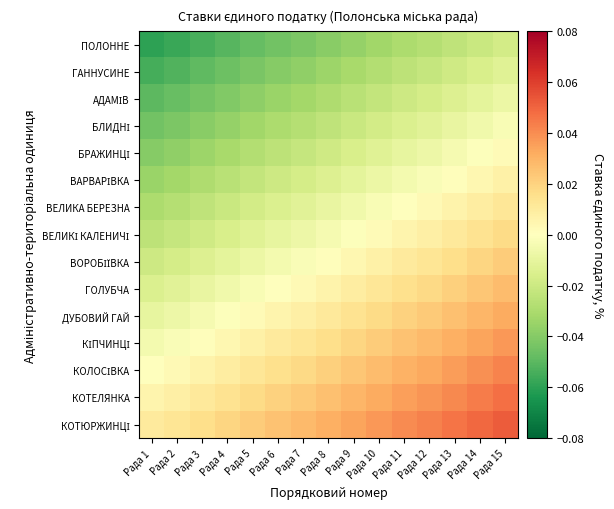

Rank the series by their maximum value, from lowest to highest.

ПОЛОННЕ, ГАННУСИНЕ, АДАМІВ, БЛИДНІ, БРАЖИНЦІ, ВАРВАРІВКА, ВЕЛИКА БЕРЕЗНА, ВЕЛИКІ КАЛЕНИЧІ, ВОРОБІЇВКА, ГОЛУБЧА, ДУБОВИЙ ГАЙ, КІПЧИНЦІ, КОЛОСІВКА, КОТЕЛЯНКА, КОТЮРЖИНЦІ